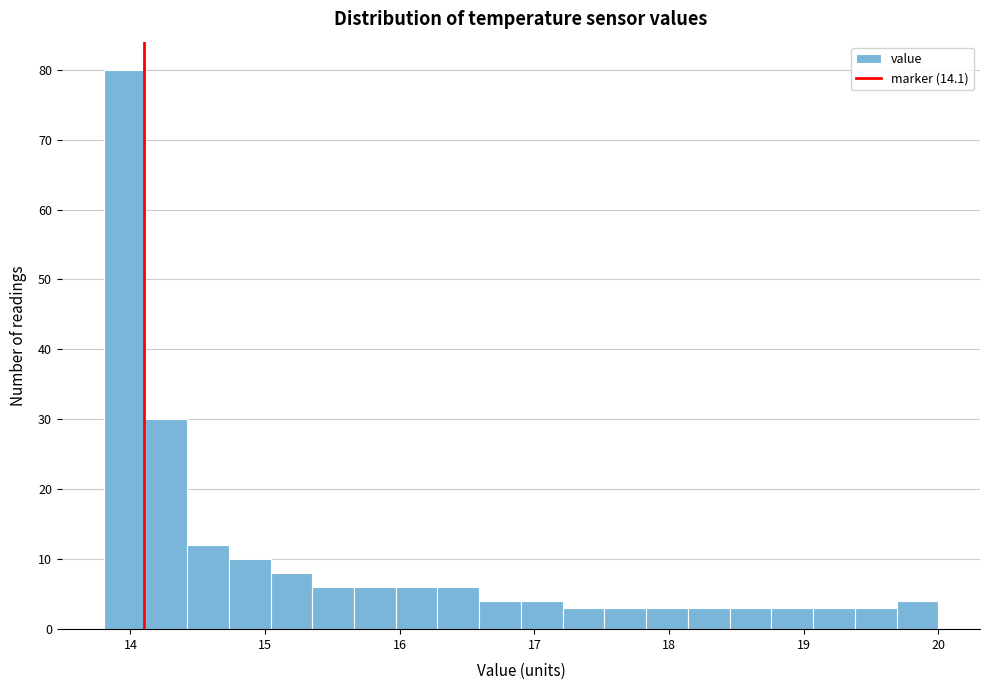

Read against the x-axis, roughly where is the centre of the tallest bar?

14.0